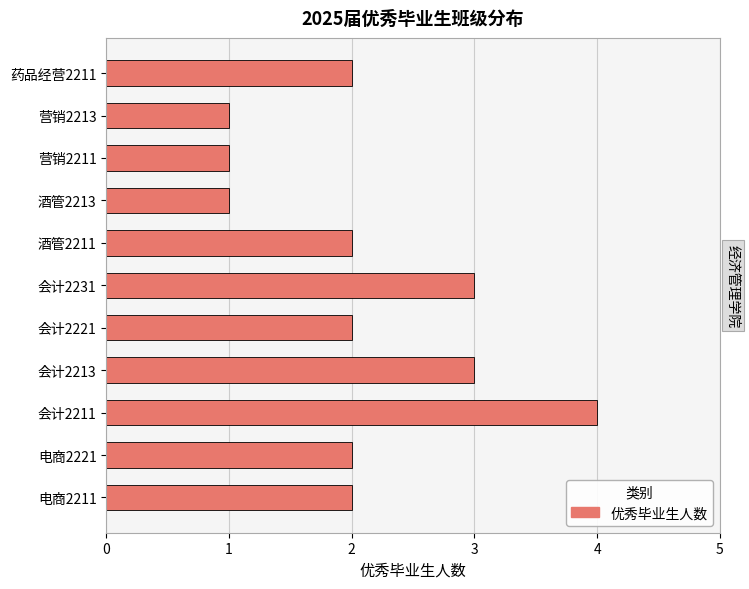

How many values are between 1 and 3?

10